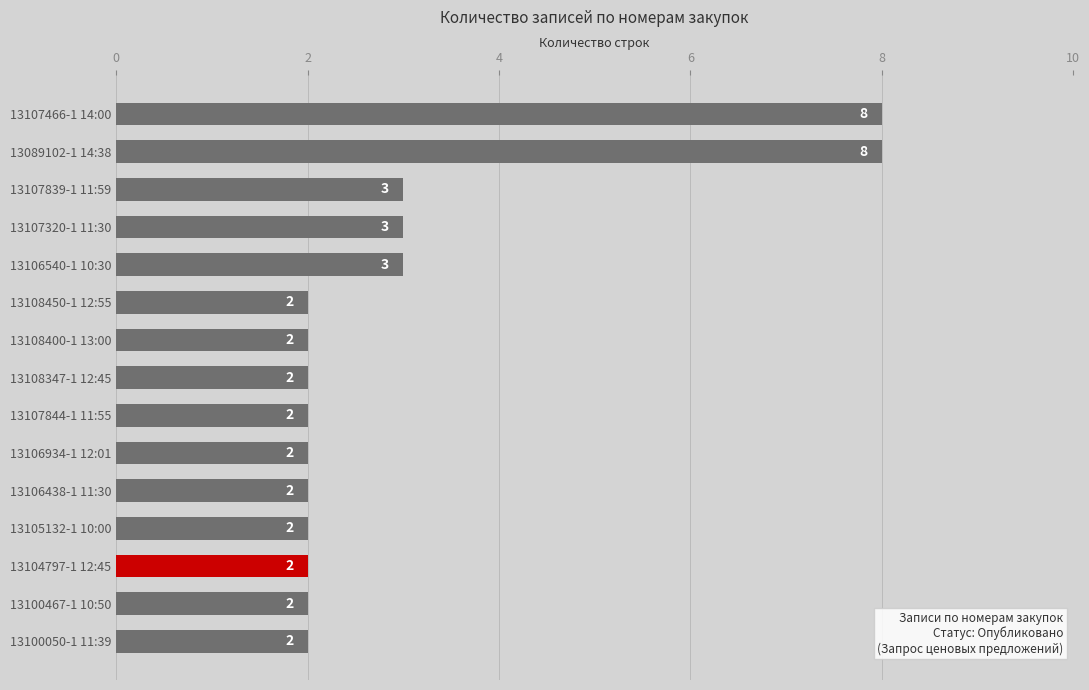

Reading bottom to top, extract all data points from this chart.

13100050-1 11:39=2	13100467-1 10:50=2	13104797-1 12:45=2	13105132-1 10:00=2	13106438-1 11:30=2	13106934-1 12:01=2	13107844-1 11:55=2	13108347-1 12:45=2	13108400-1 13:00=2	13108450-1 12:55=2	13106540-1 10:30=3	13107320-1 11:30=3	13107839-1 11:59=3	13089102-1 14:38=8	13107466-1 14:00=8